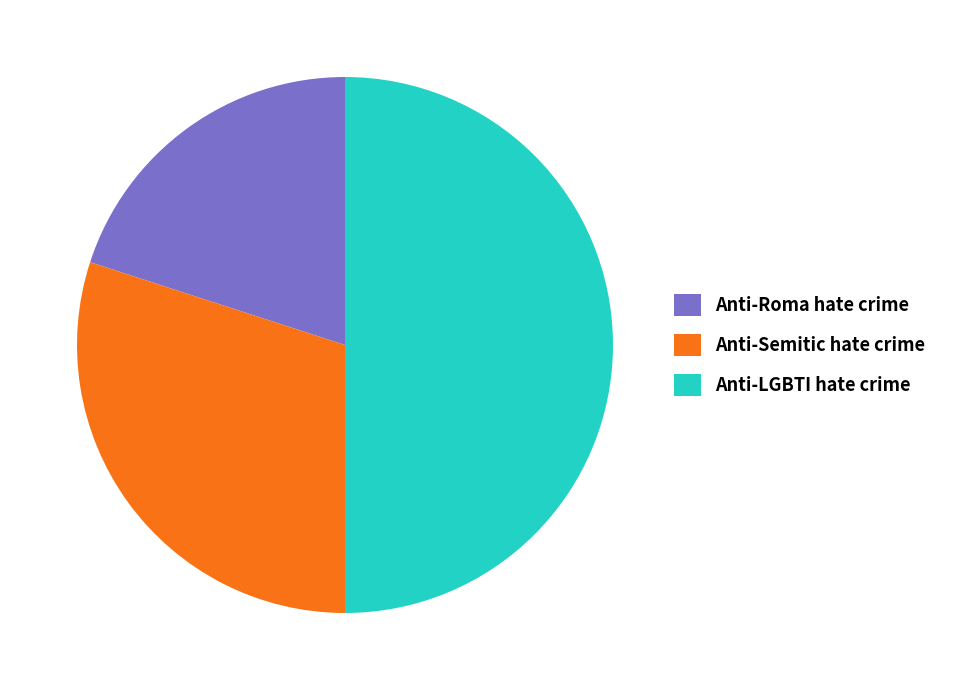

Which category has the biggest portion of the pie?

Anti-LGBTI hate crime